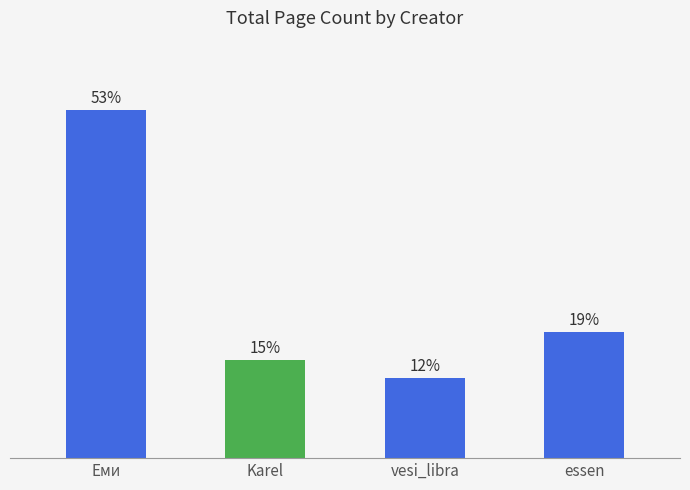

The value at essen is 620. True or false?

True